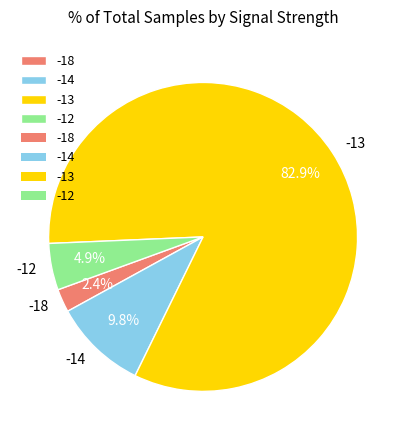

Does any single category account for the majority?

Yes